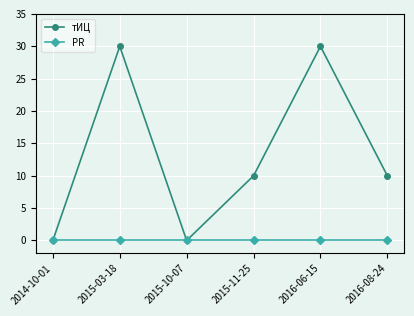

What is the total value across all series at 2016-08-24?

10